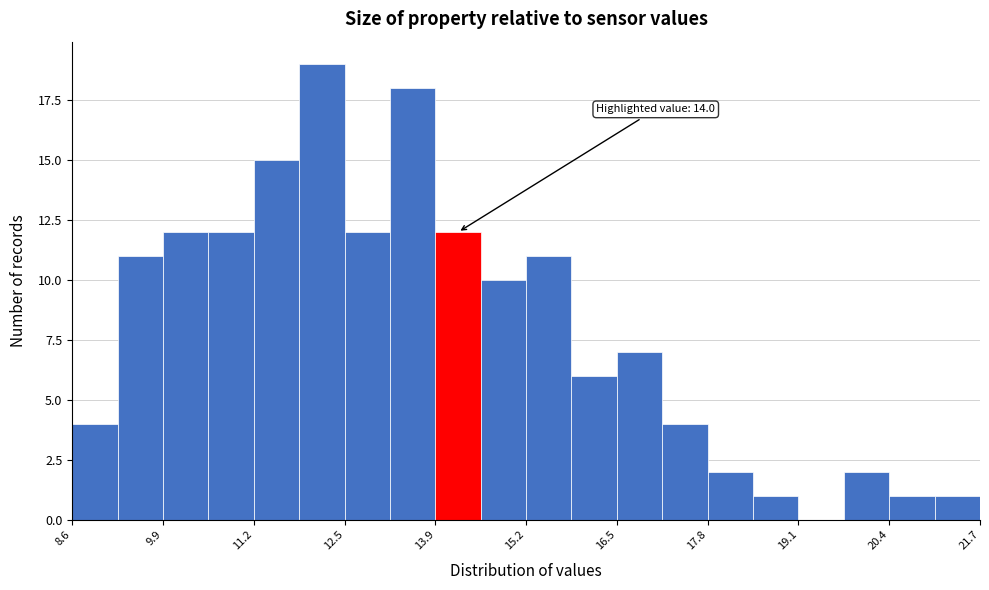

Around what value on the x-axis is the tallest bar? Give the approximate position of its centre, as read against the axis.

12.2